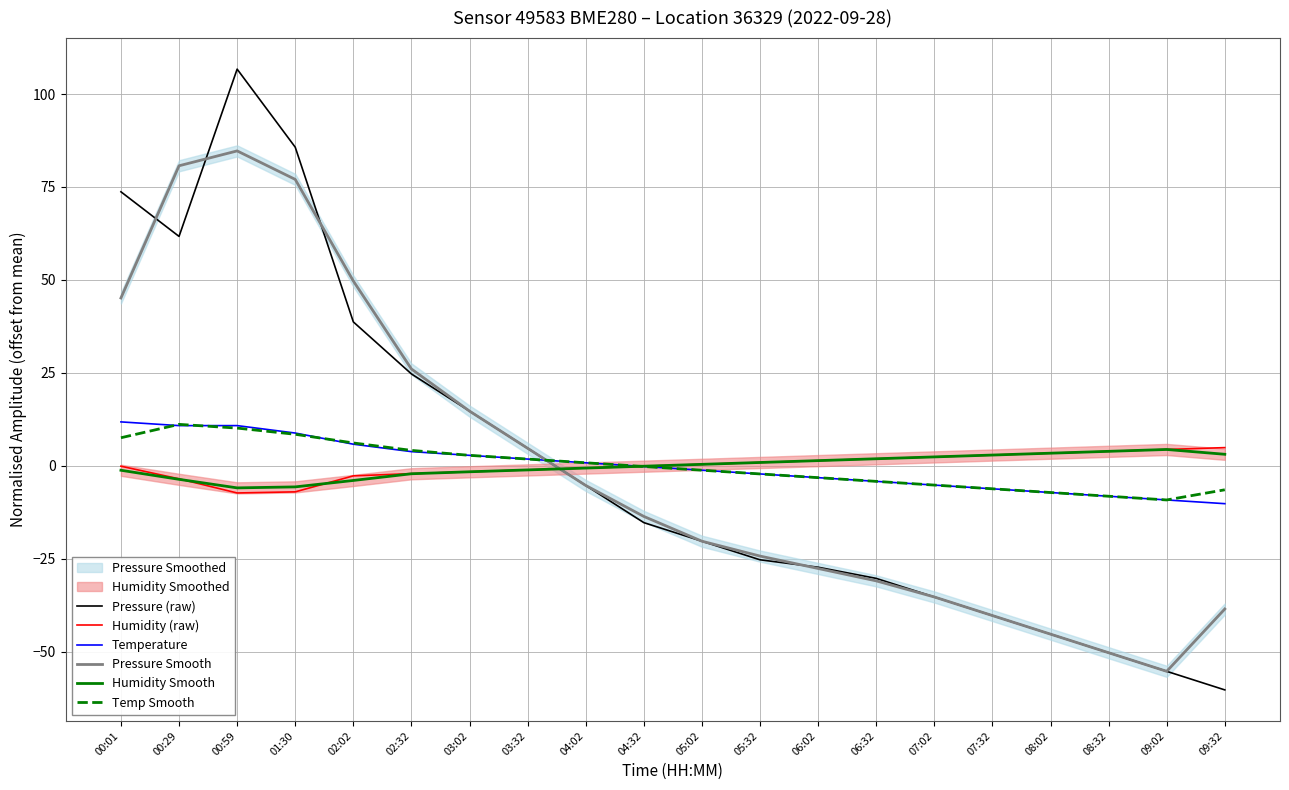

At which label does Humidity Smooth first exceed 0?

05:02